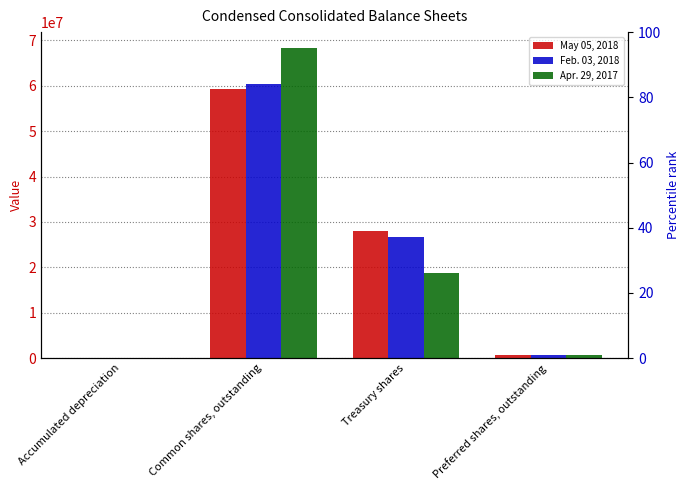

How many data points in Apr. 29, 2017 are above 18800000?

1